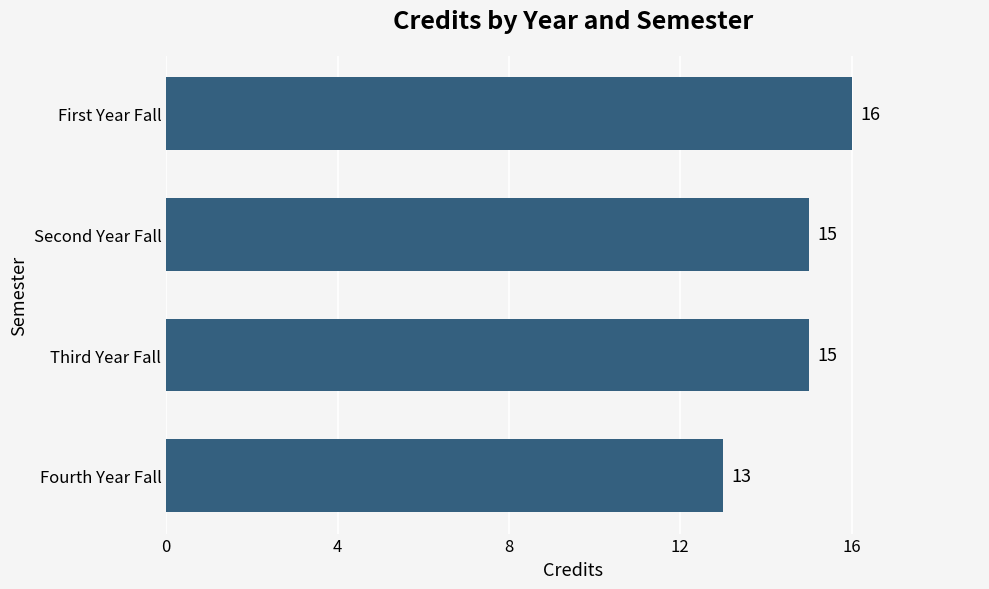

What is the sum of all values?

59